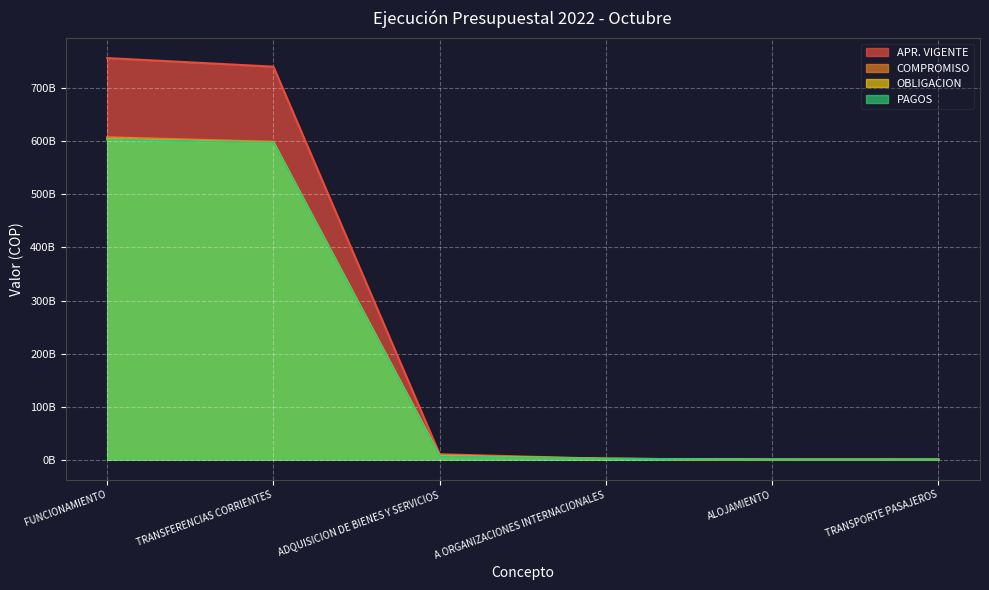

Where does the OBLIGACION series first go above 6426091679?

FUNCIONAMIENTO